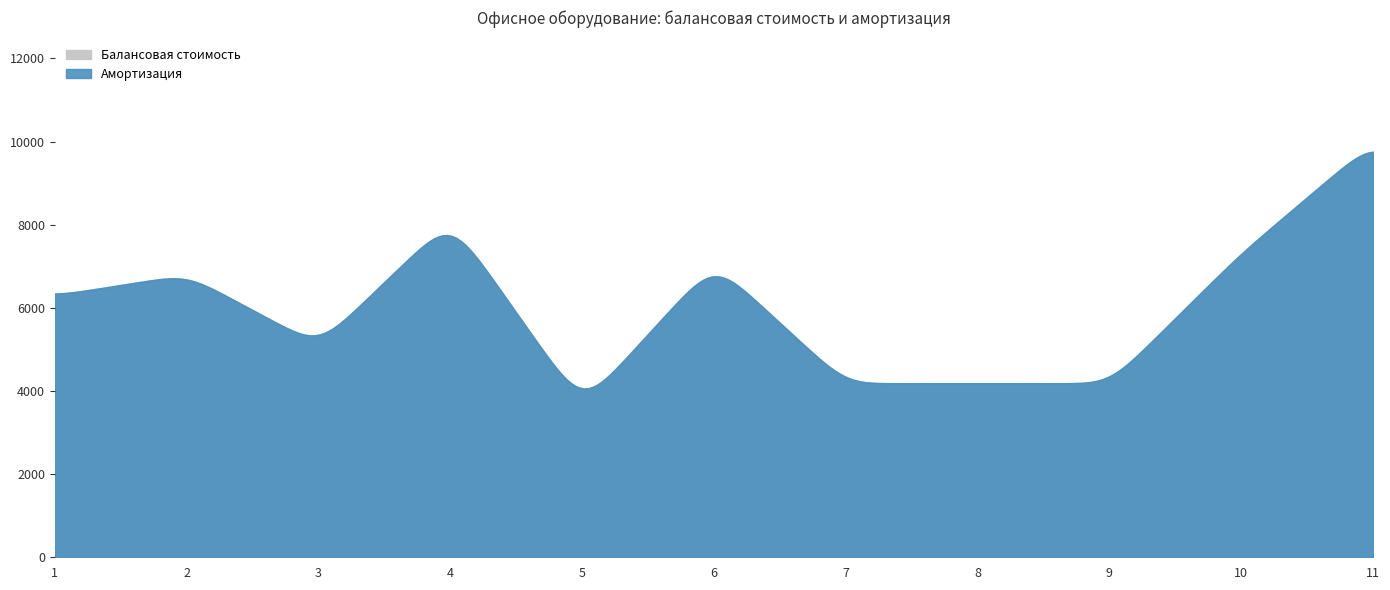

What is the value of the Амортизация point at the 5th from the left?

3640.0